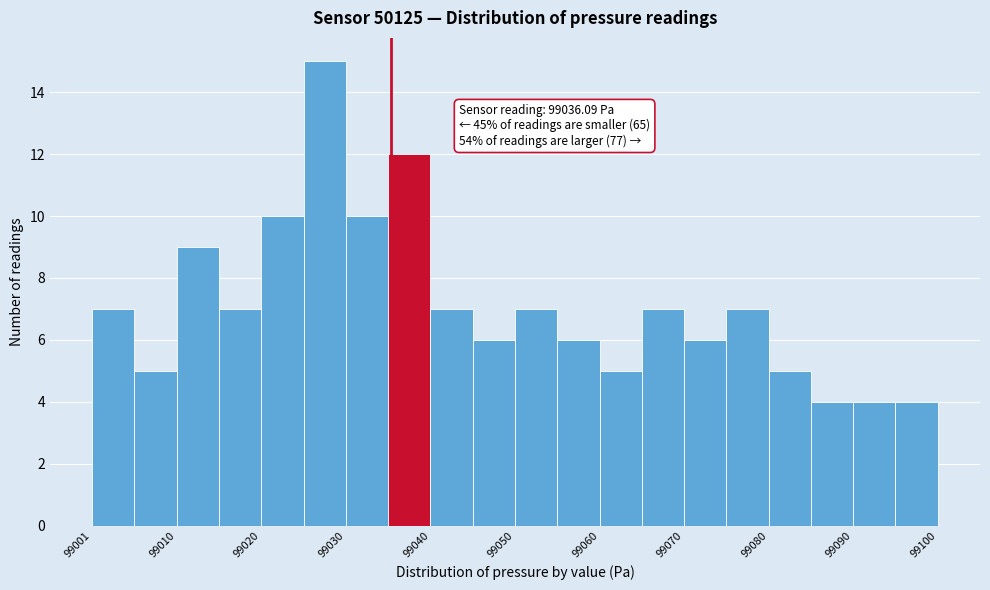

Which range on the x-axis has the tallest bar?

99026 to 99031